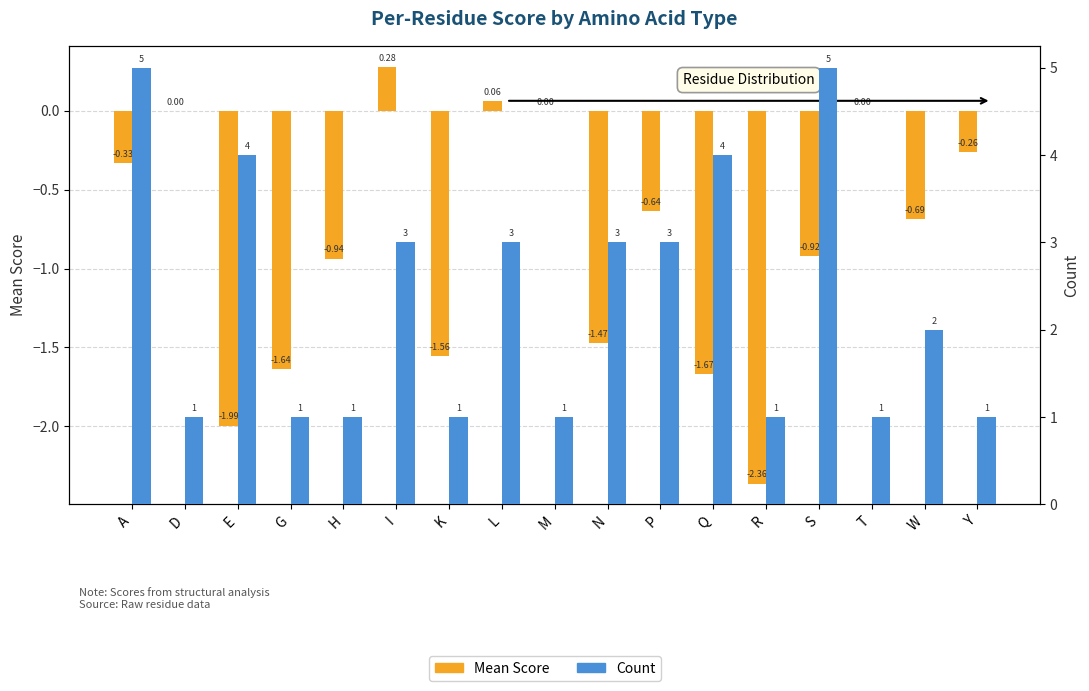

Are the bars horizontal?

No